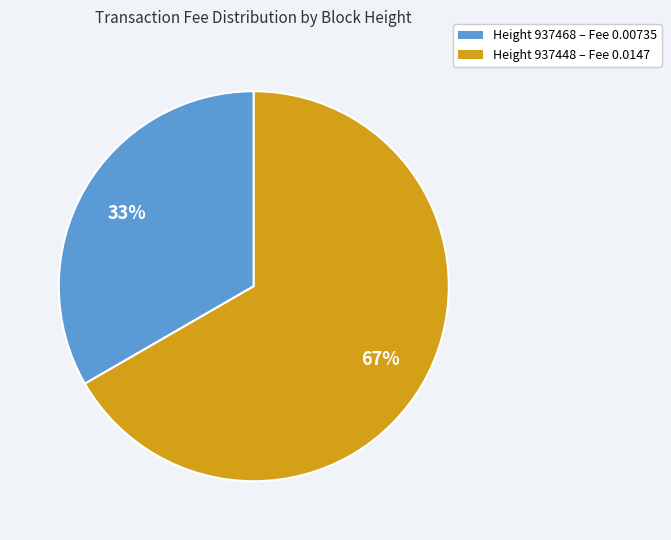

Is there a majority slice in this chart?

Yes